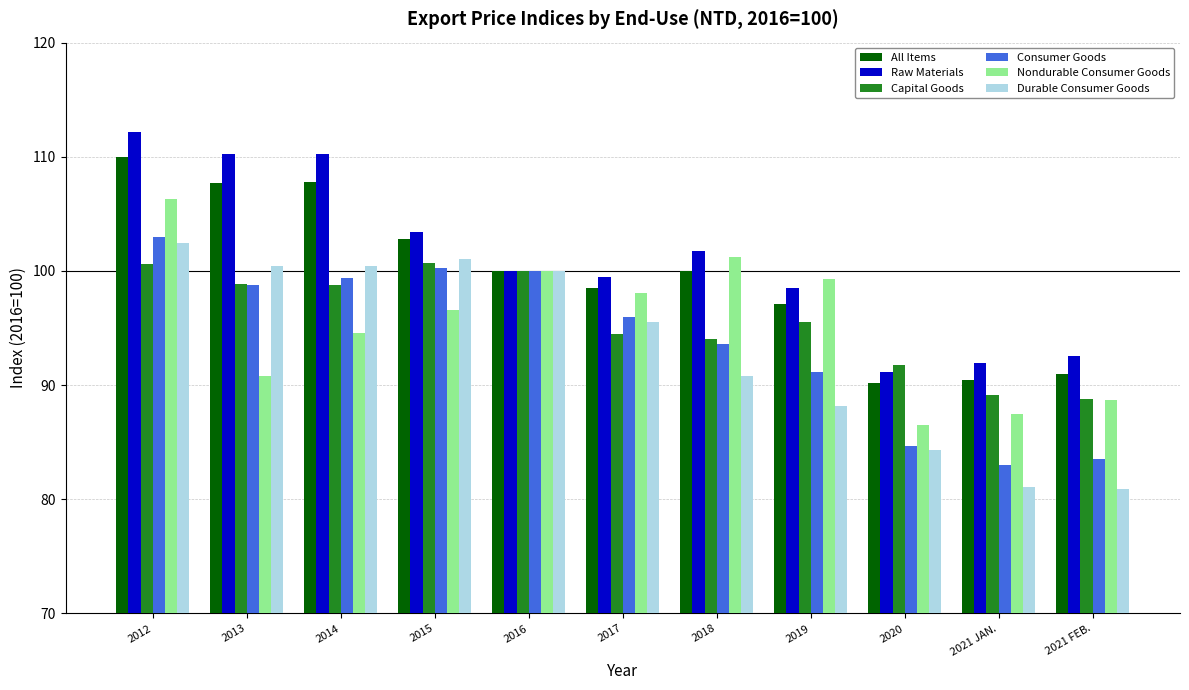

How many bars are there in each group?

6